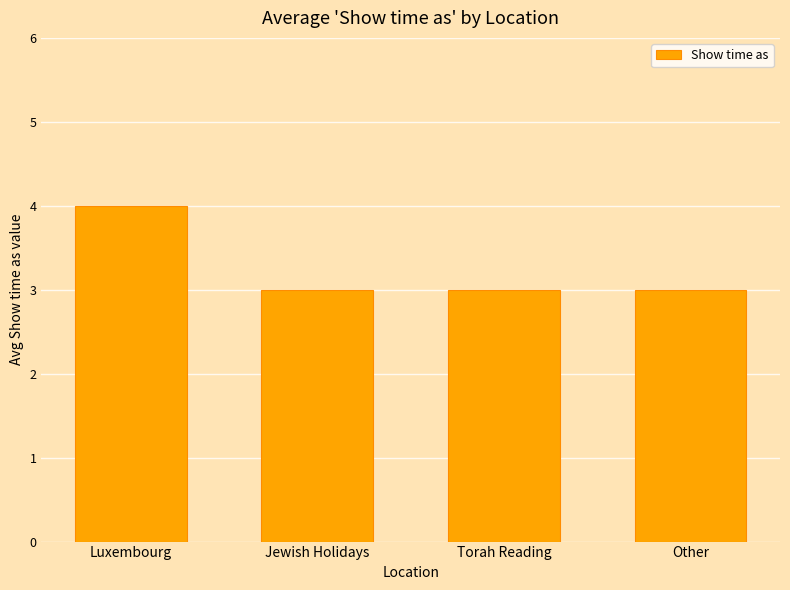

Which label corresponds to the largest value in the chart?

Luxembourg